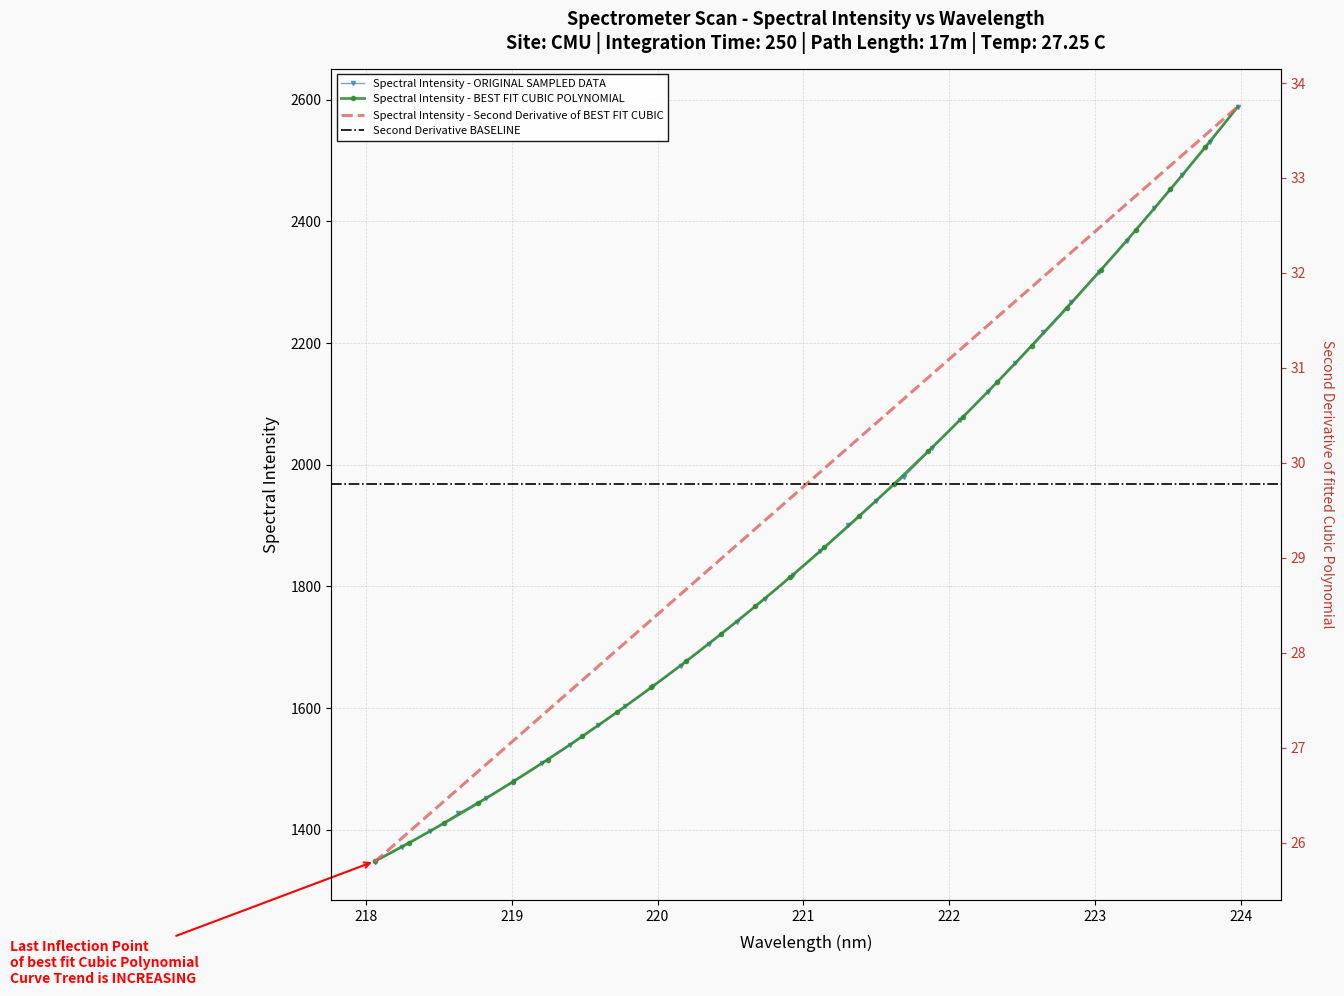

What is the minimum value for Spectral Intensity - ORIGINAL SAMPLED DATA?

1347.0